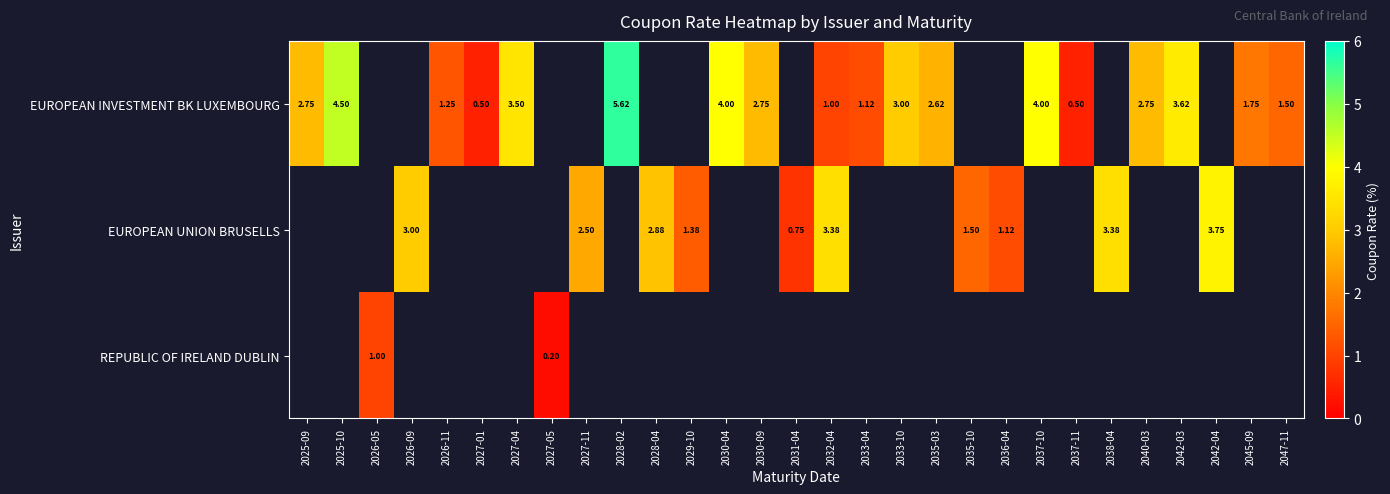

Read the row_1 value at 2031-04.

0.8